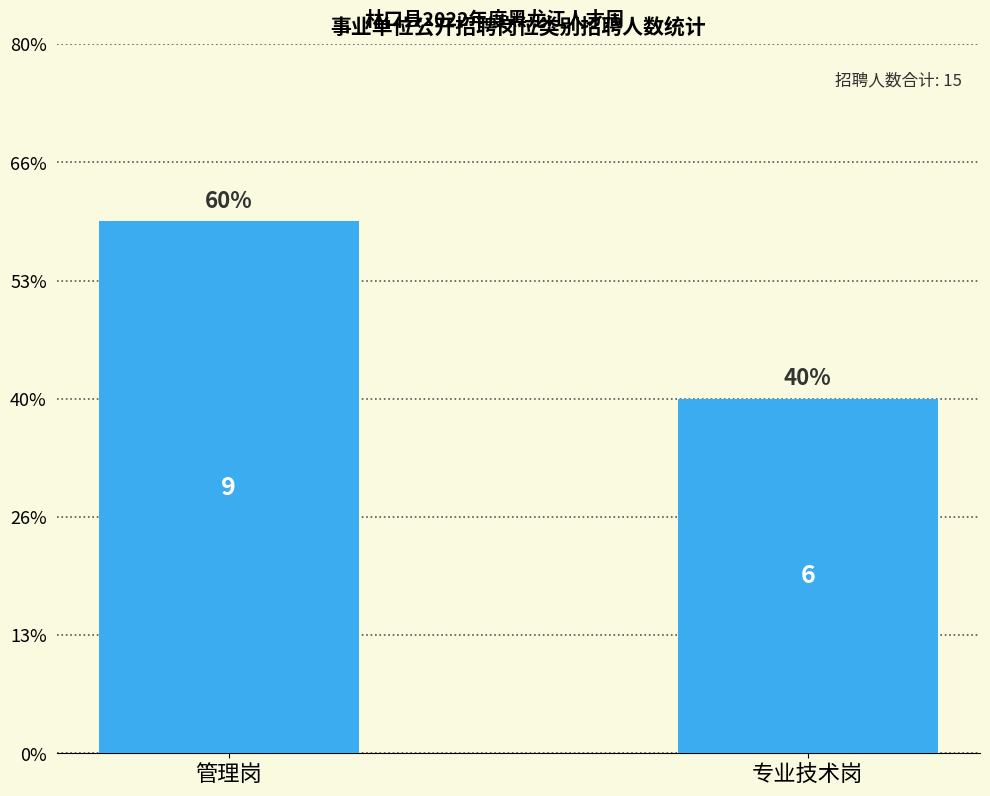

Reading left to right, what are all the values shown in this chart?

9	6